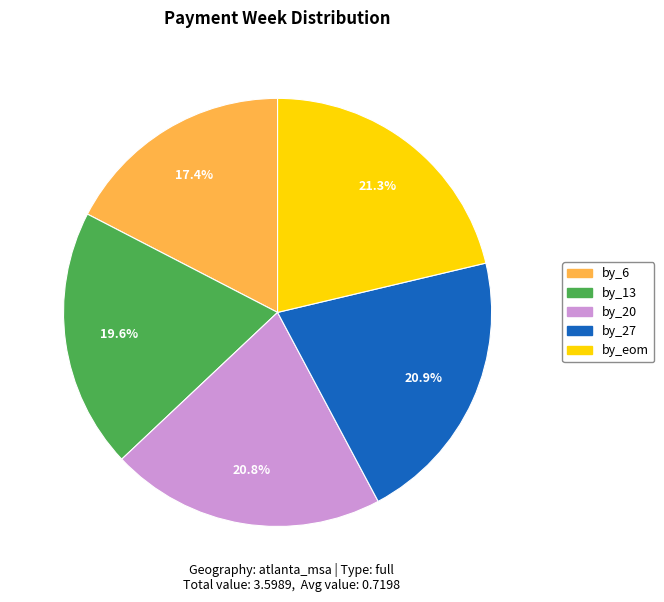

To the nearest percent, what percentage of the pie is by_eom?

21%